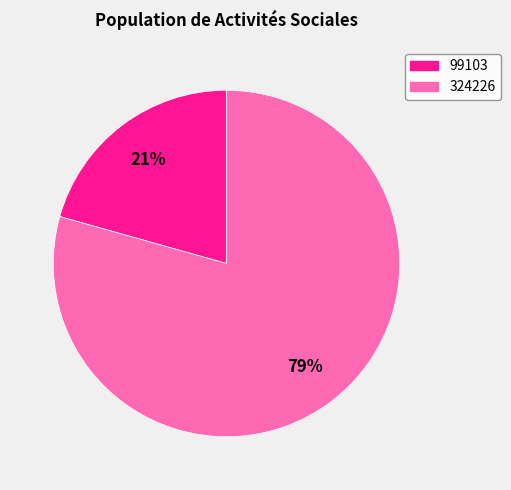

To the nearest percent, what is the combined percentage of 324226 and 99103?

100%